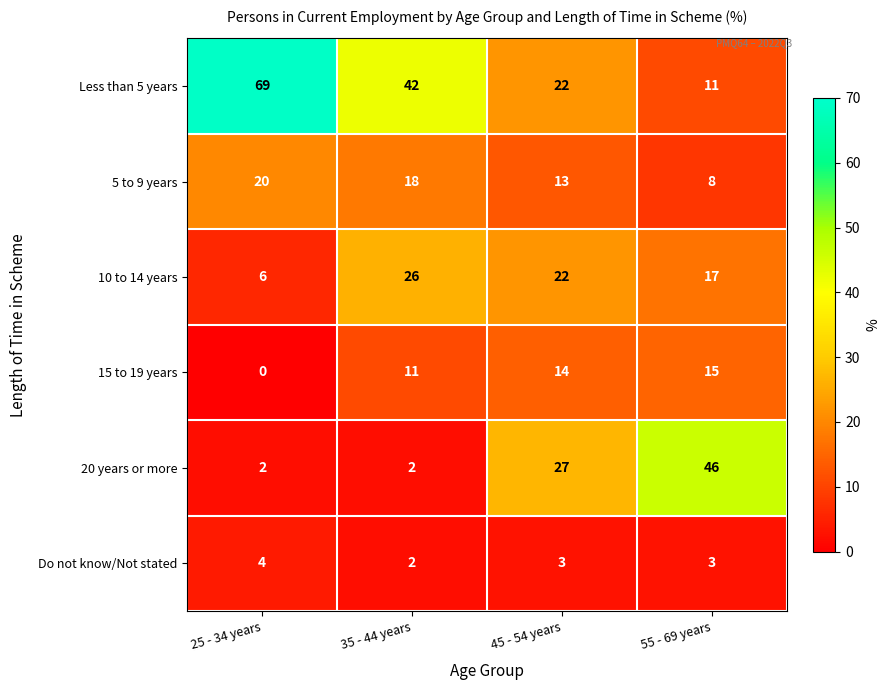

What is the difference between the highest and lowest values at 25 - 34 years?

69